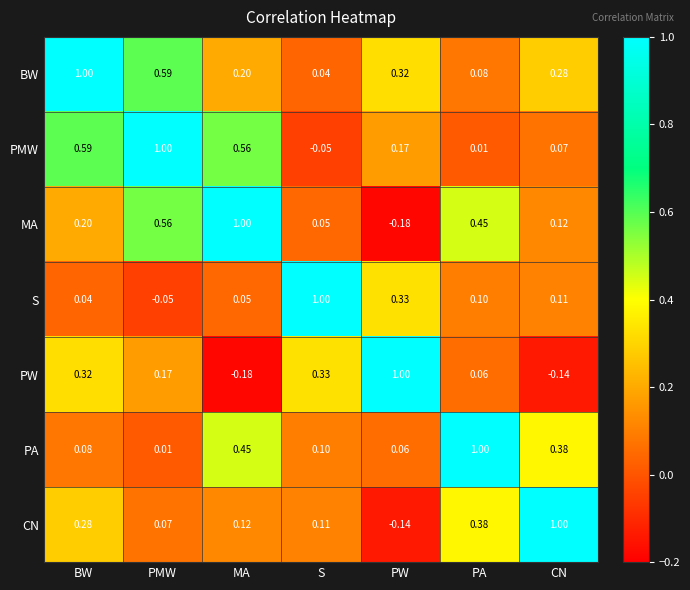

Where is S nearest to the value 0?

BW